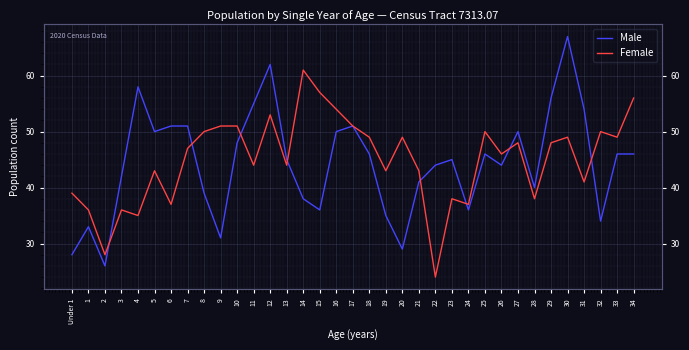

Reading right to left, transcribe all the data shown in this chart.

Male: 46	46	34	54	67	56	40	50	44	46	36	45	44	41	29	35	46	51	50	36	38	45	62	55	48	31	39	51	51	50	58	42	26	33	28
Female: 56	49	50	41	49	48	38	48	46	50	37	38	24	43	49	43	49	51	54	57	61	44	53	44	51	51	50	47	37	43	35	36	28	36	39